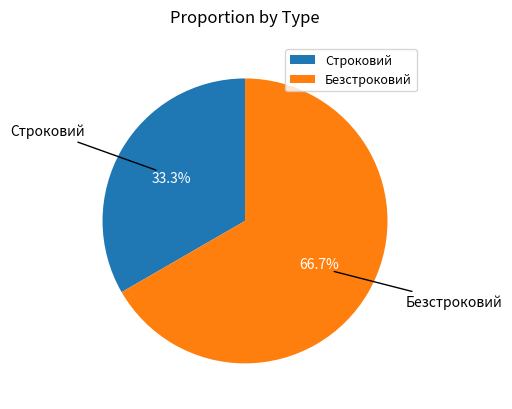

Which slice is the largest?

Безстроковий